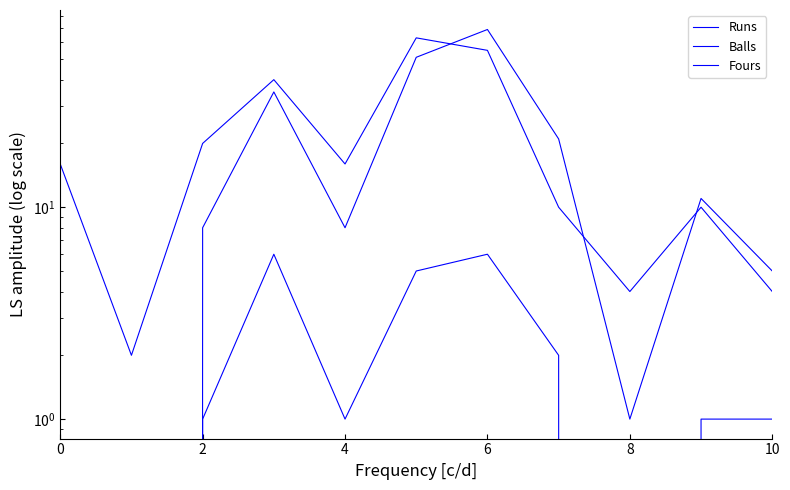

Does the chart display data point markers on the line(s)?

No